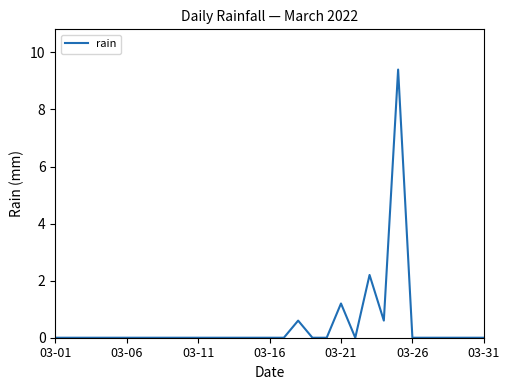

Is this an area chart (filled region under the line)?

No